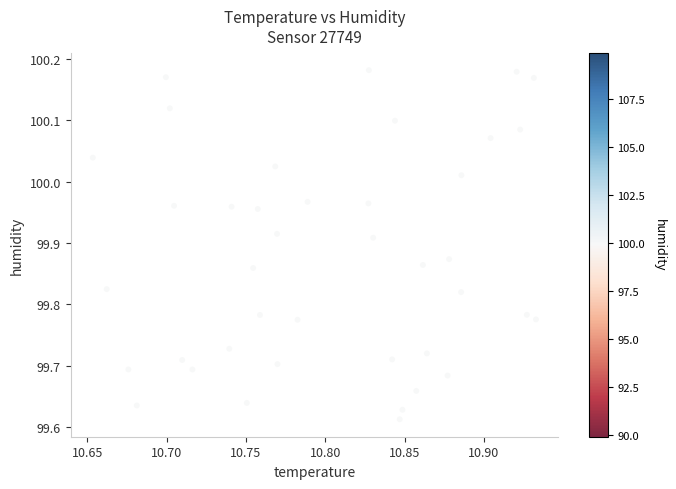

What is the range of Y values (max minus min)?

0.6